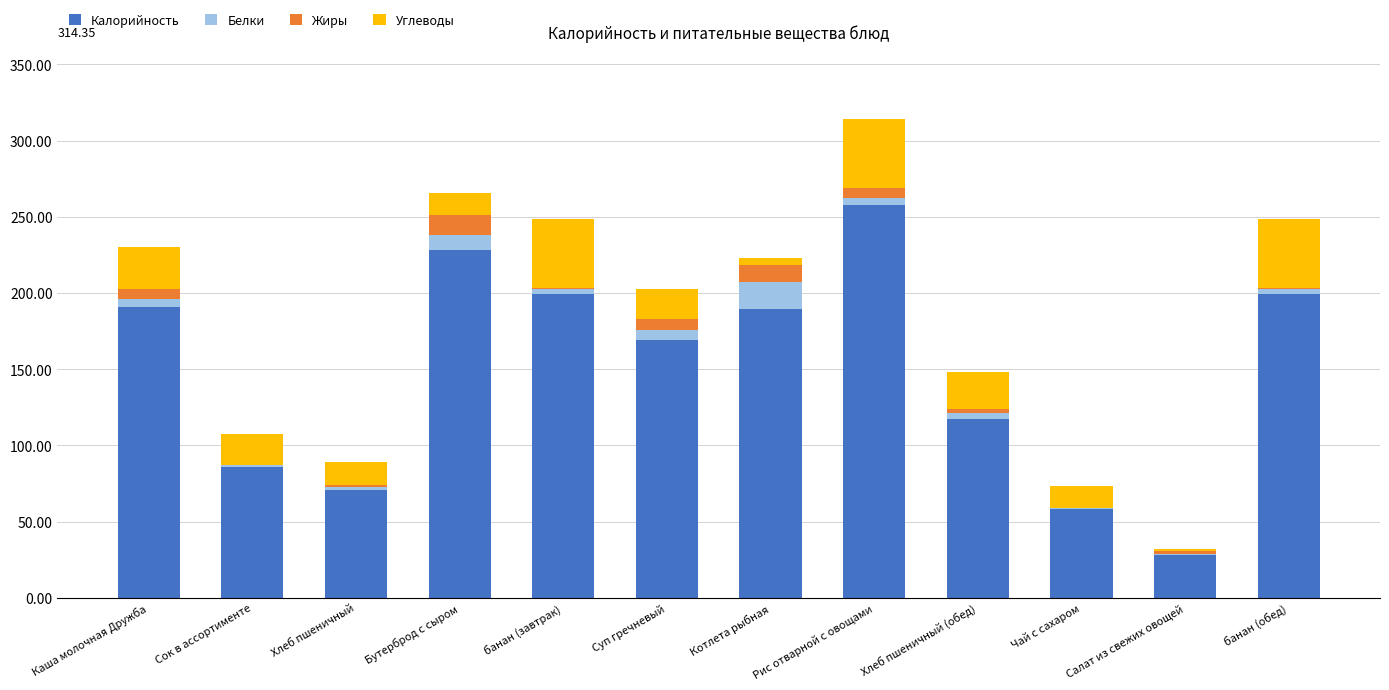

What are all the series names shown in the legend?

Калорийность, Белки, Жиры, Углеводы